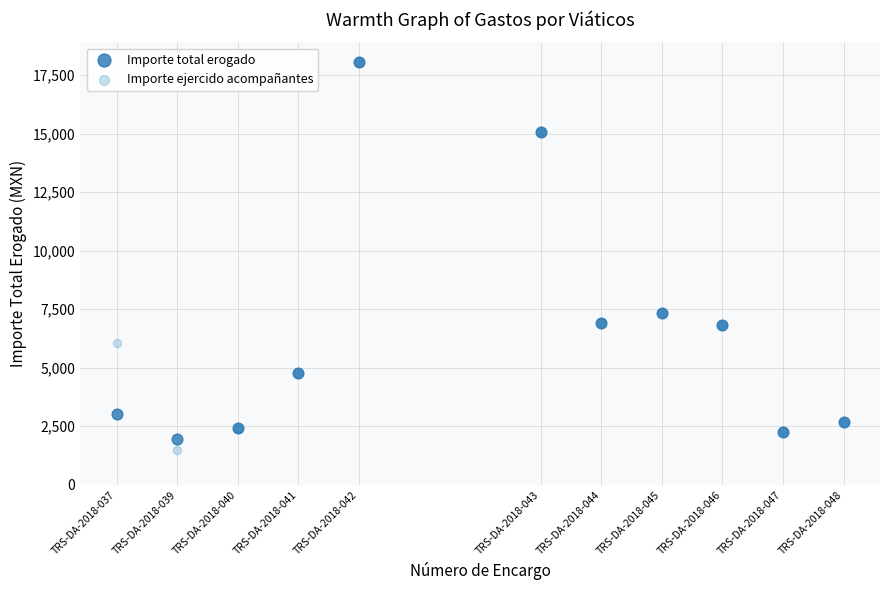

What are all the series names shown in the legend?

Importe total erogado, Importe ejercido acompañantes